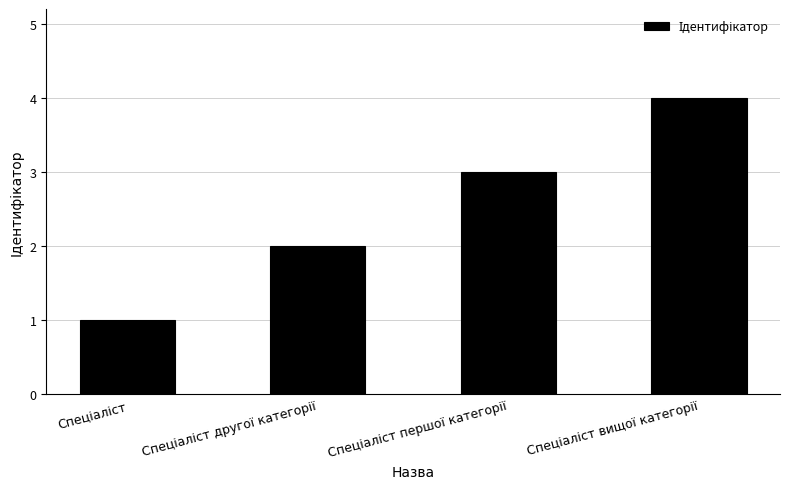

What is the greatest value displayed?

4